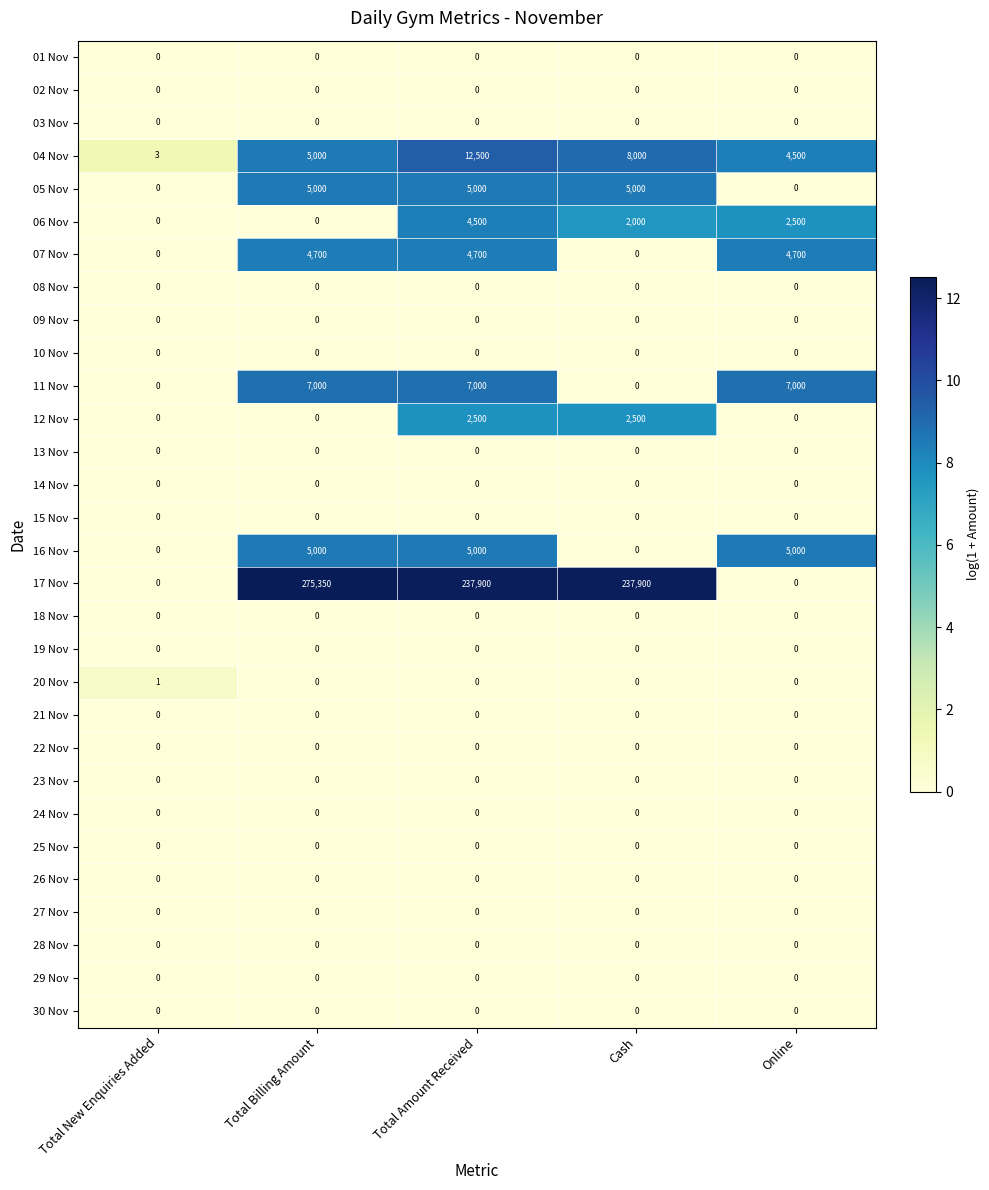

How many 16 Nov values are between 0 and 5000?

5